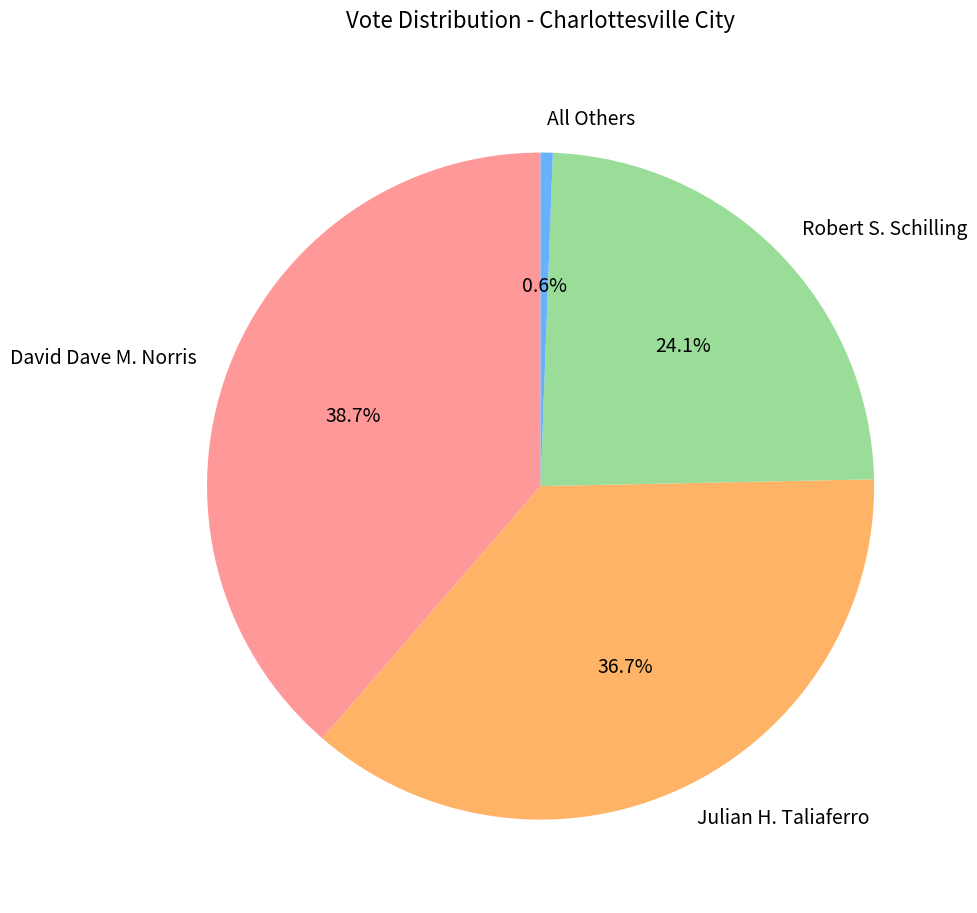

Does All Others account for over 50% of the chart?

No